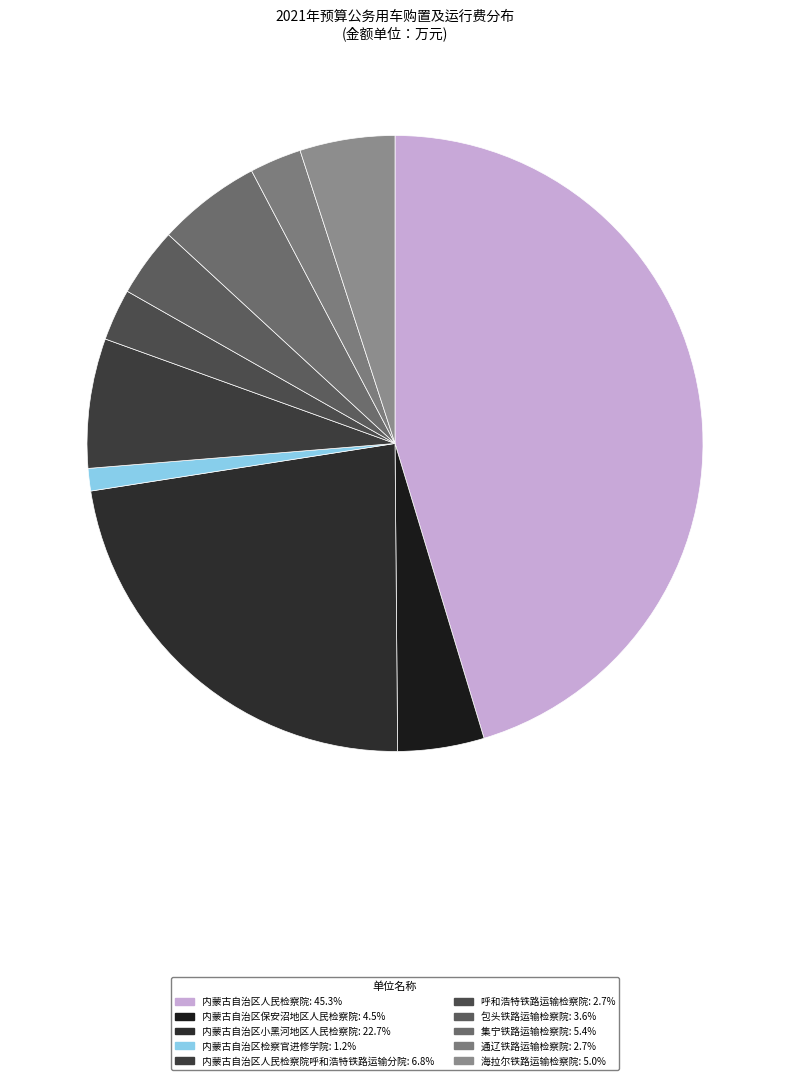

Does any single category account for the majority?

No